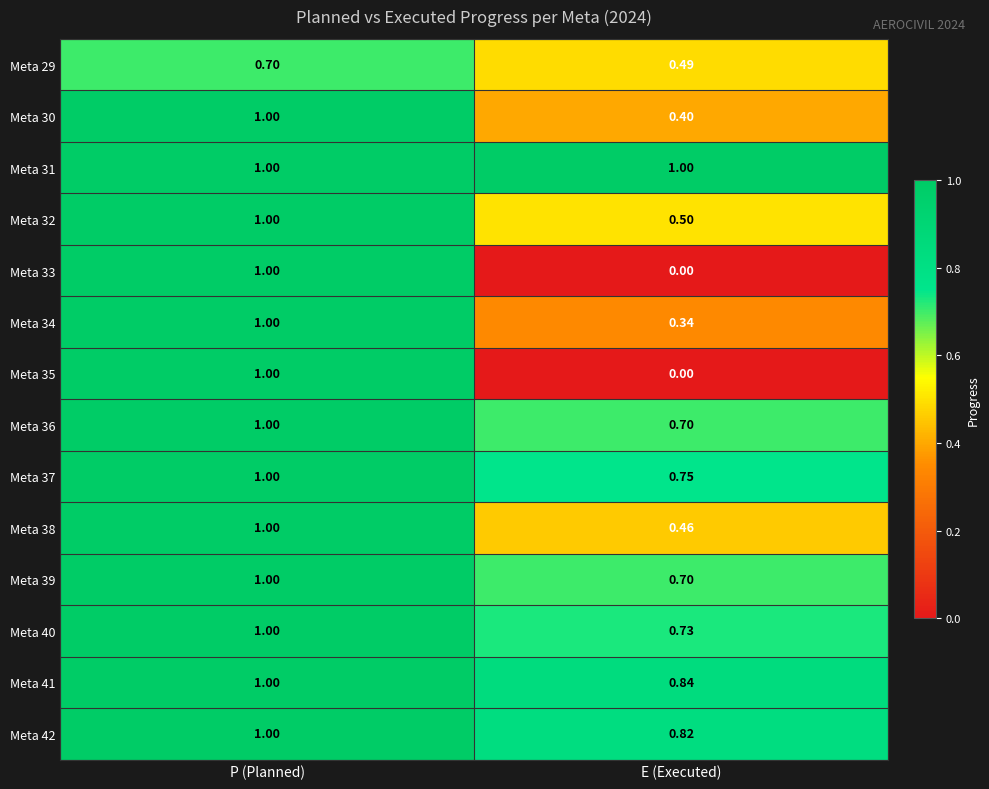

Rank the categories by Meta 39 value from highest to lowest.

P (Planned), E (Executed)